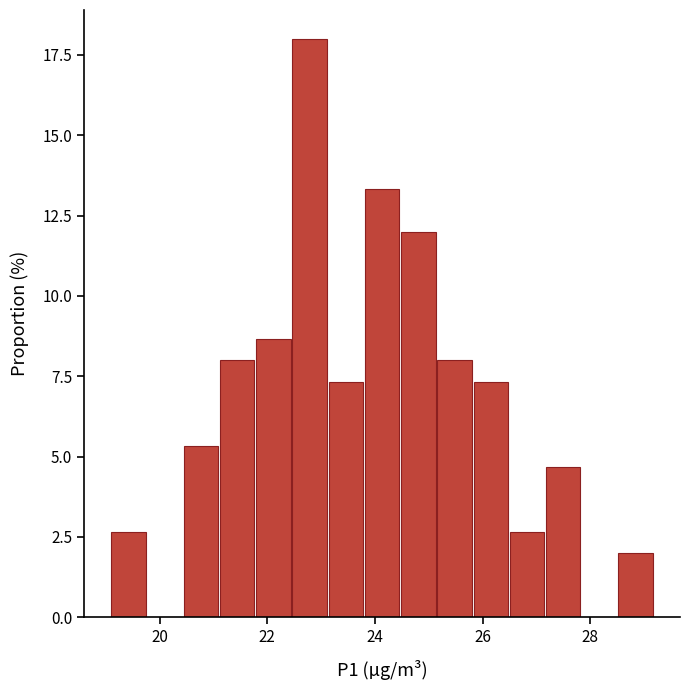

Around what value on the x-axis is the tallest bar? Give the approximate position of its centre, as read against the axis.

22.8